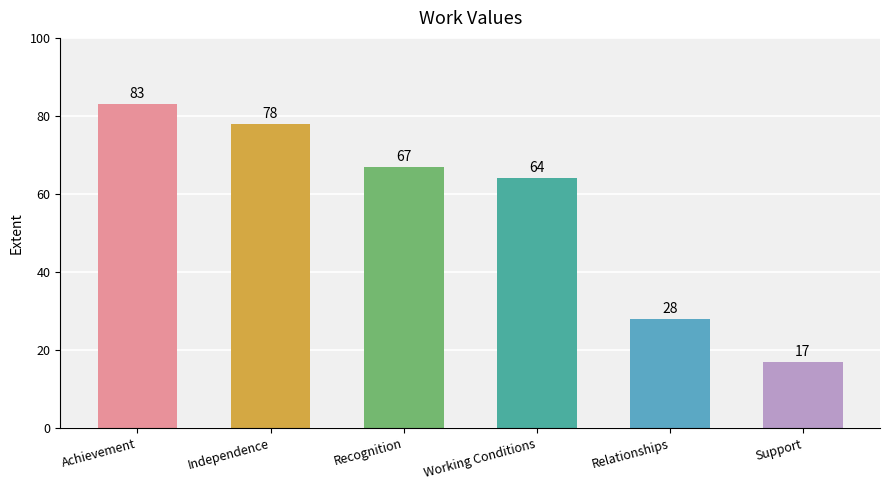

What is the difference between the maximum and second lowest values?

55